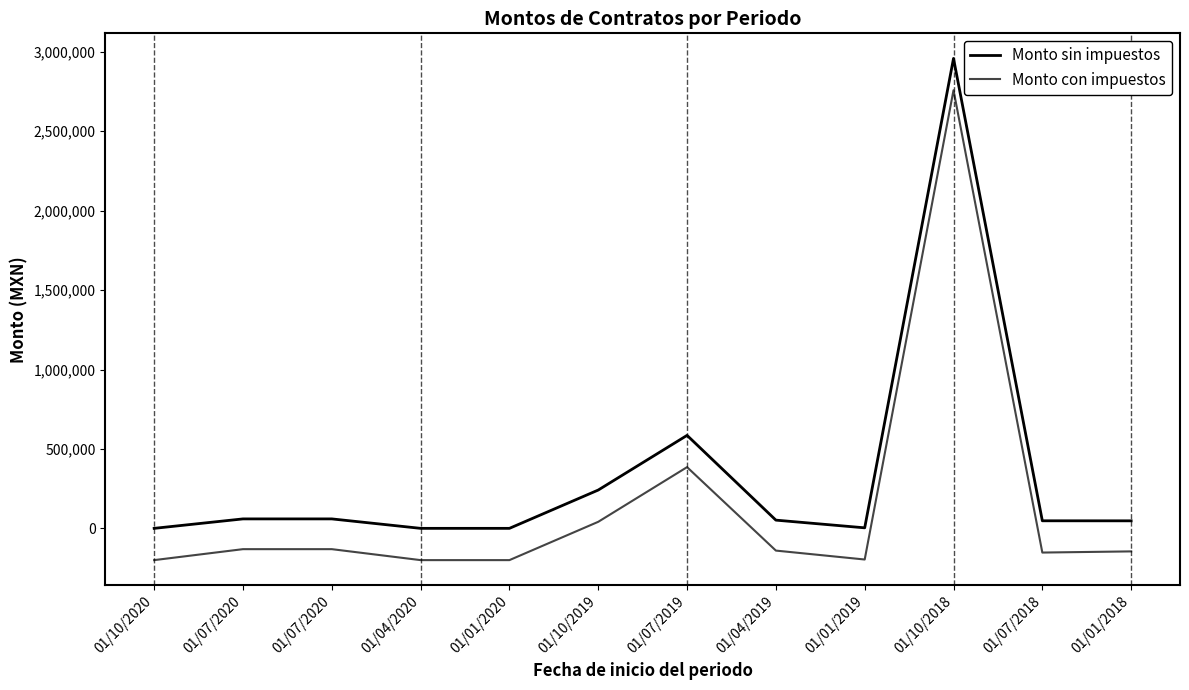

What are all the series names shown in the legend?

Monto sin impuestos, Monto con impuestos